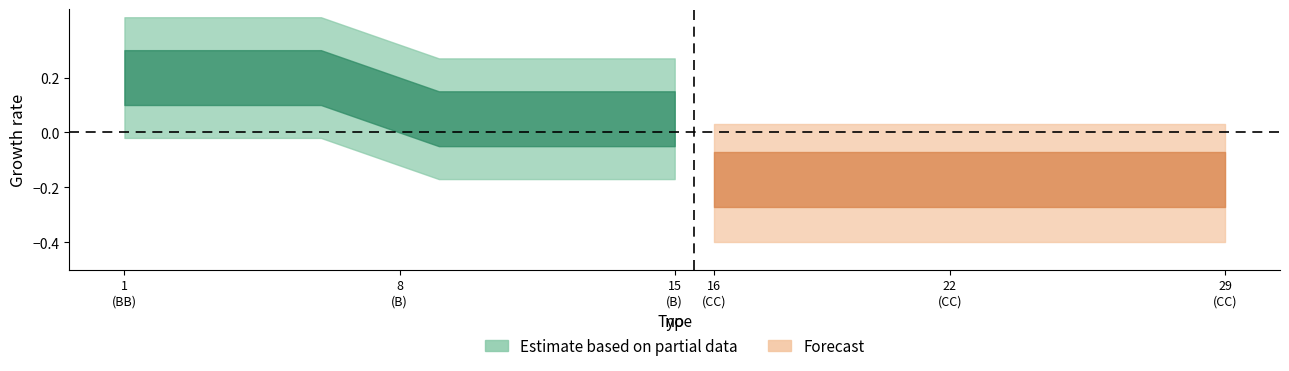

Reading left to right, transcribe all the data shown in this chart.

BB_count: 1=1	2=1	3=1	4=1	5=1	6=1	7=1	8=0	9=0	10=0	11=0	12=0	13=0	14=0	15=0	16=0	17=0	18=0	19=0	20=0	21=0	22=0	23=0	24=0	25=0	26=0	27=0	28=0	29=0
B_count: 1=0	2=0	3=0	4=0	5=0	6=0	7=0	8=1	9=1	10=1	11=1	12=1	13=1	14=1	15=1	16=0	17=0	18=0	19=0	20=0	21=0	22=0	23=0	24=0	25=0	26=0	27=0	28=0	29=0
CC_count: 1=0	2=0	3=0	4=0	5=0	6=0	7=0	8=0	9=0	10=0	11=0	12=0	13=0	14=0	15=0	16=1	17=1	18=1	19=1	20=1	21=1	22=1	23=1	24=1	25=1	26=1	27=1	28=1	29=1